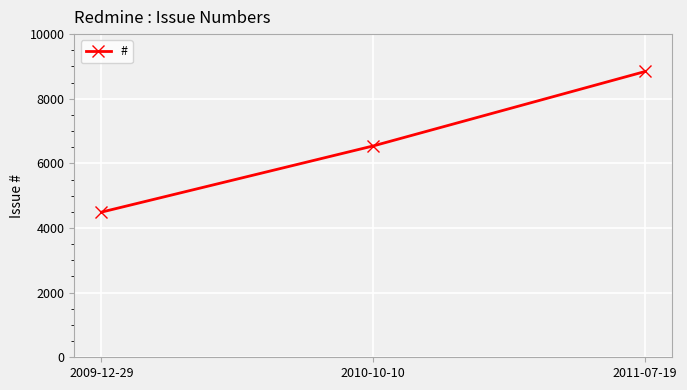

The value at 2009-12-29 is 5845. True or false?

False